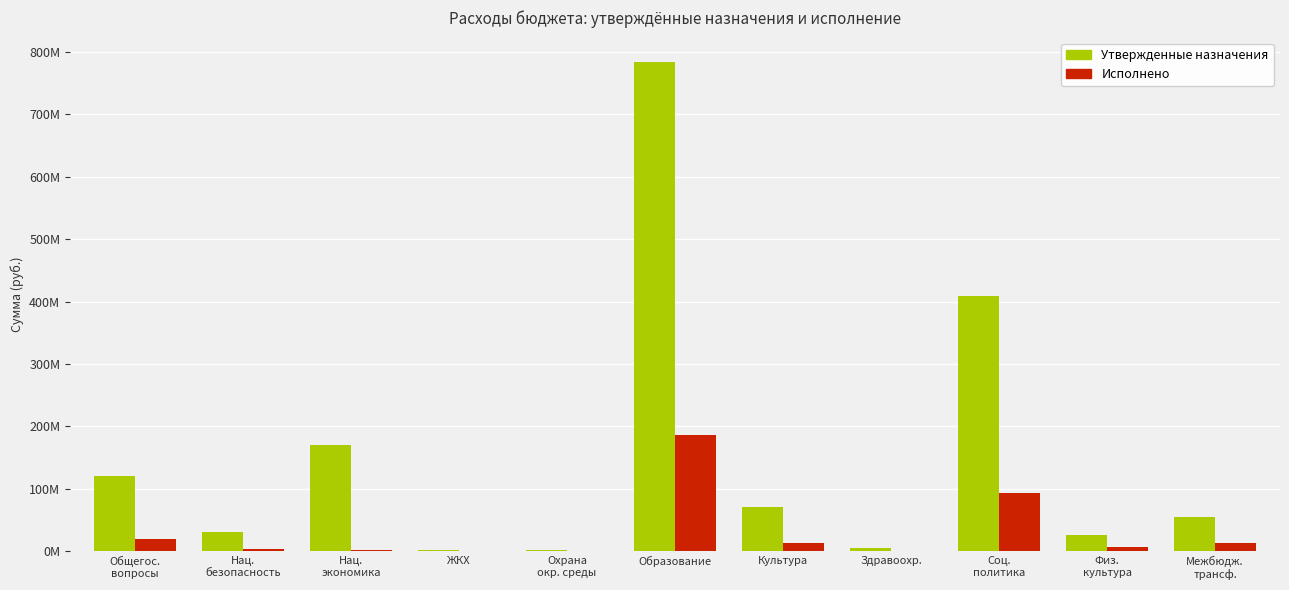

Is it true that Утвержденные назначения equals 246942798.4 at Нац.
экономика?

False